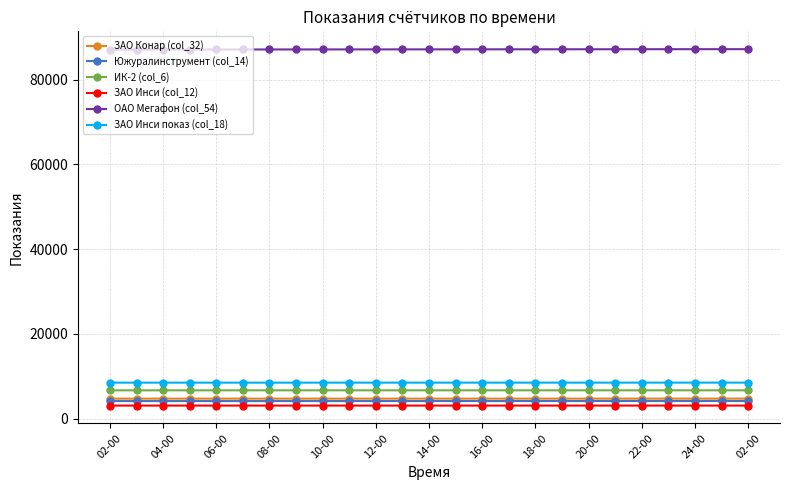

At how many categories does at least one series exceed 32681?

25